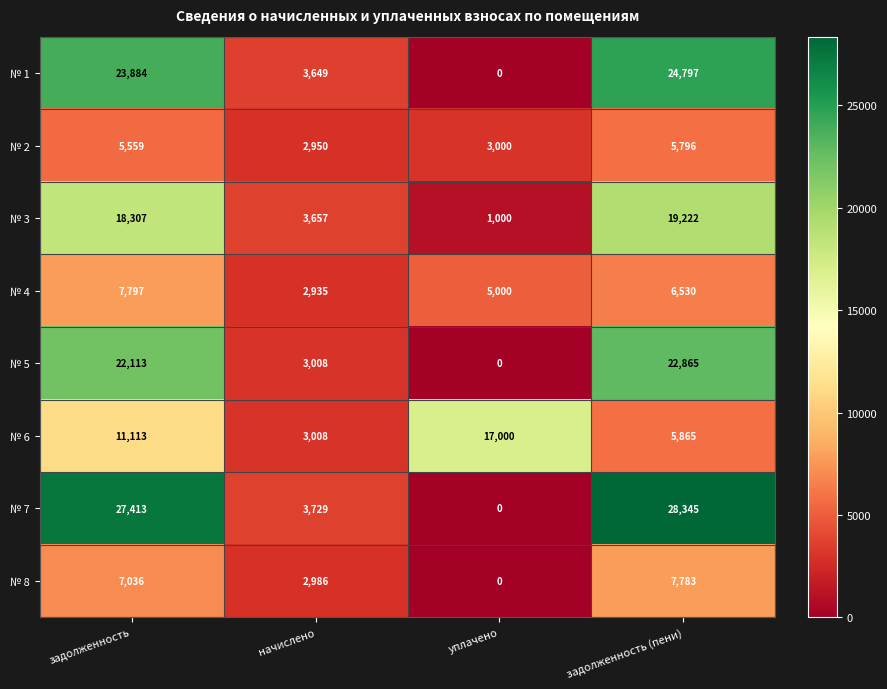

Which series has the largest total across all categories?

№ 7